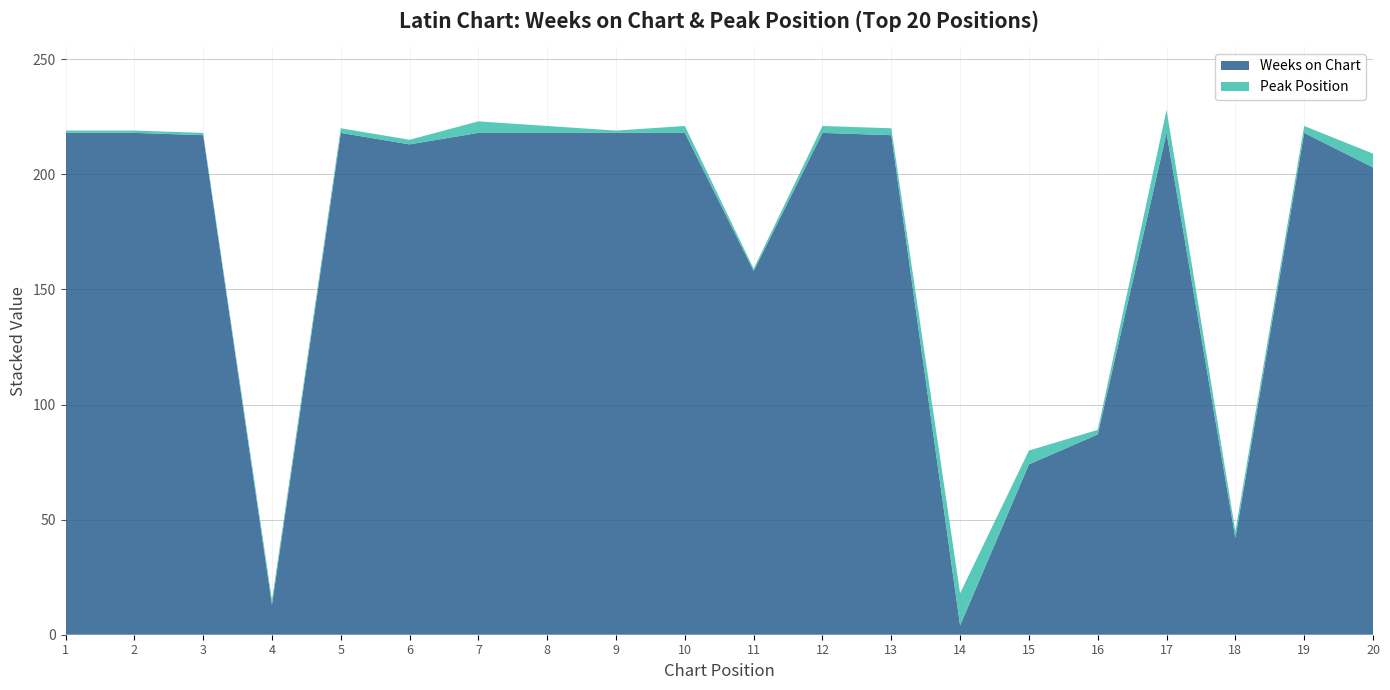

Reading left to right, extract all data points from this chart.

Weeks on Chart: 1=218	2=218	3=217	4=13	5=218	6=213	7=218	8=218	9=218	10=218	11=158	12=218	13=217	14=4	15=74	16=87	17=218	18=42	19=218	20=203
Peak Position: 1=1	2=1	3=1	4=2	5=2	6=2	7=5	8=3	9=1	10=3	11=1	12=3	13=3	14=14	15=6	16=2	17=10	18=3	19=3	20=6